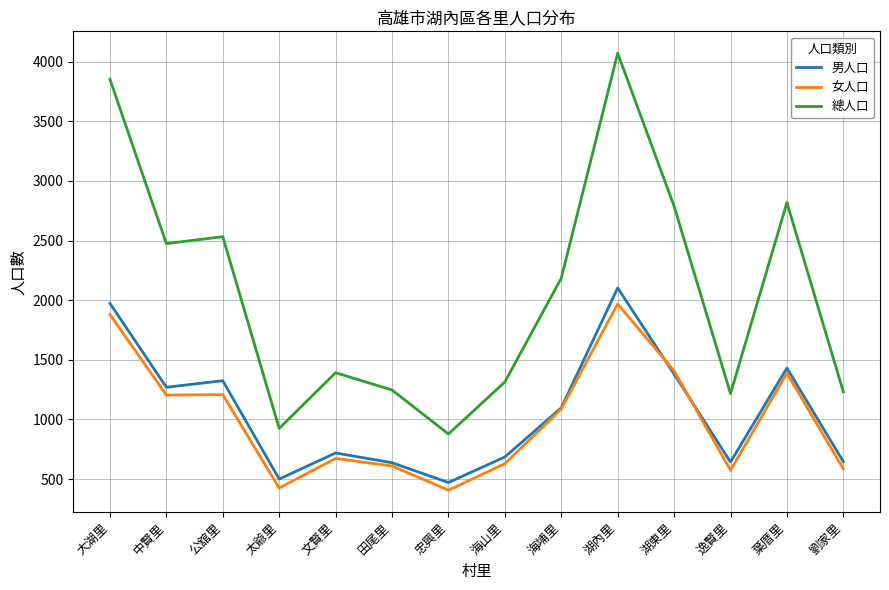

What is the difference between the 男人口 values at 海埔里 and 文賢里?

379